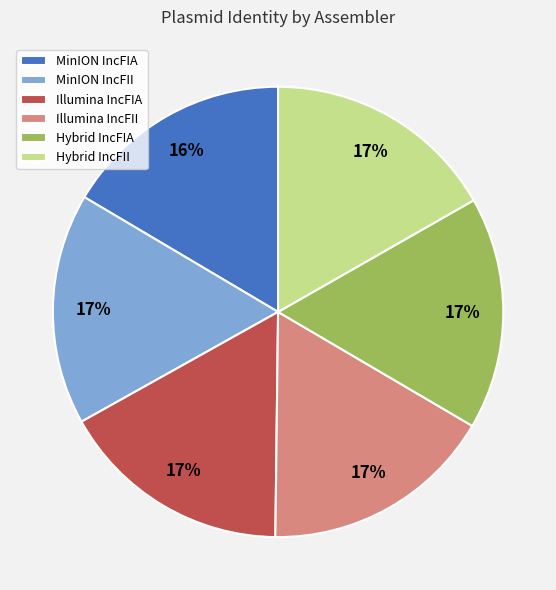

Combined, do Illumina IncFIA and Illumina IncFII account for over 50%?

No